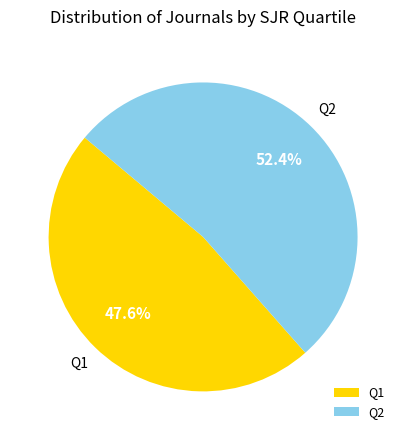

What is the smallest slice in the pie chart?

Q1